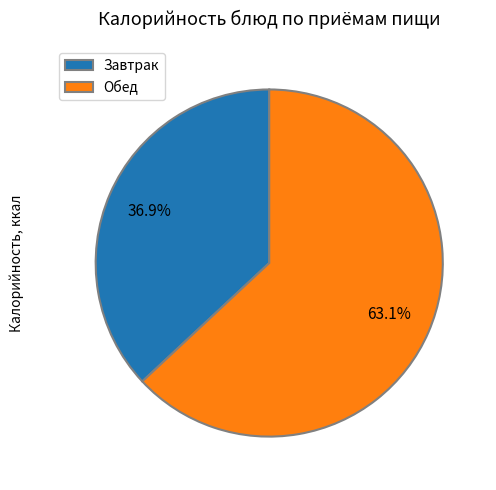

Rank the categories by value from highest to lowest.

Обед, Завтрак